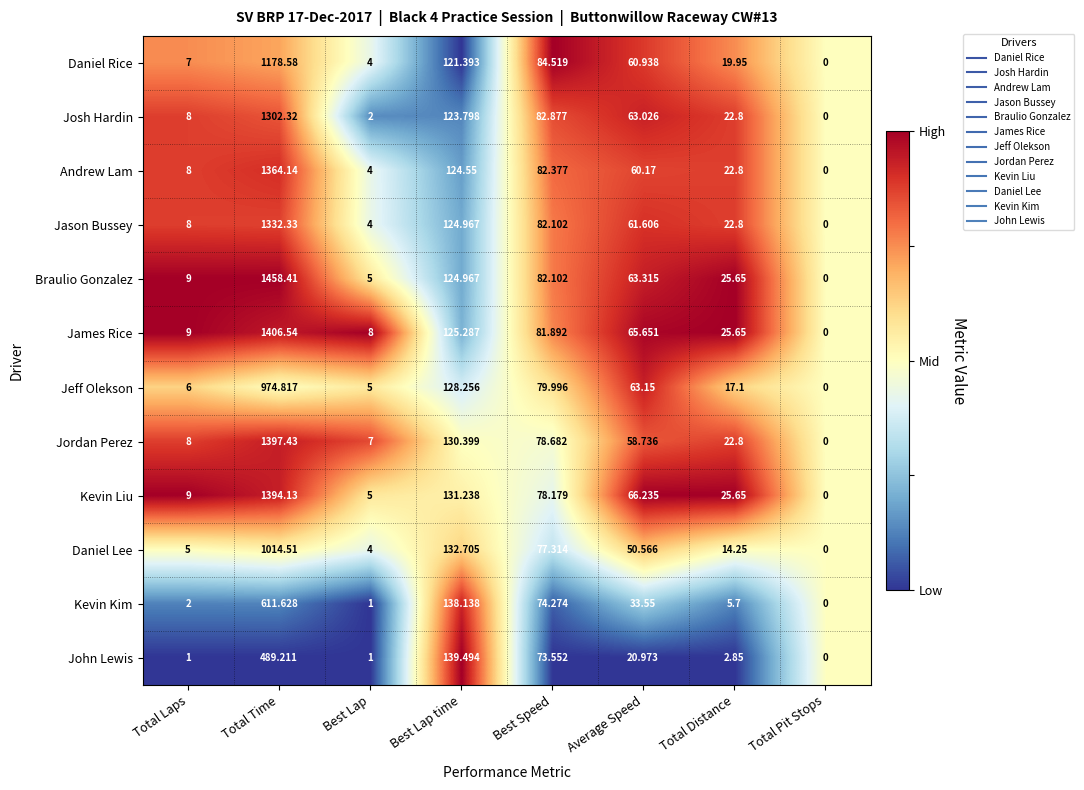

At which label is Jordan Perez closest to 698?

Best Lap time